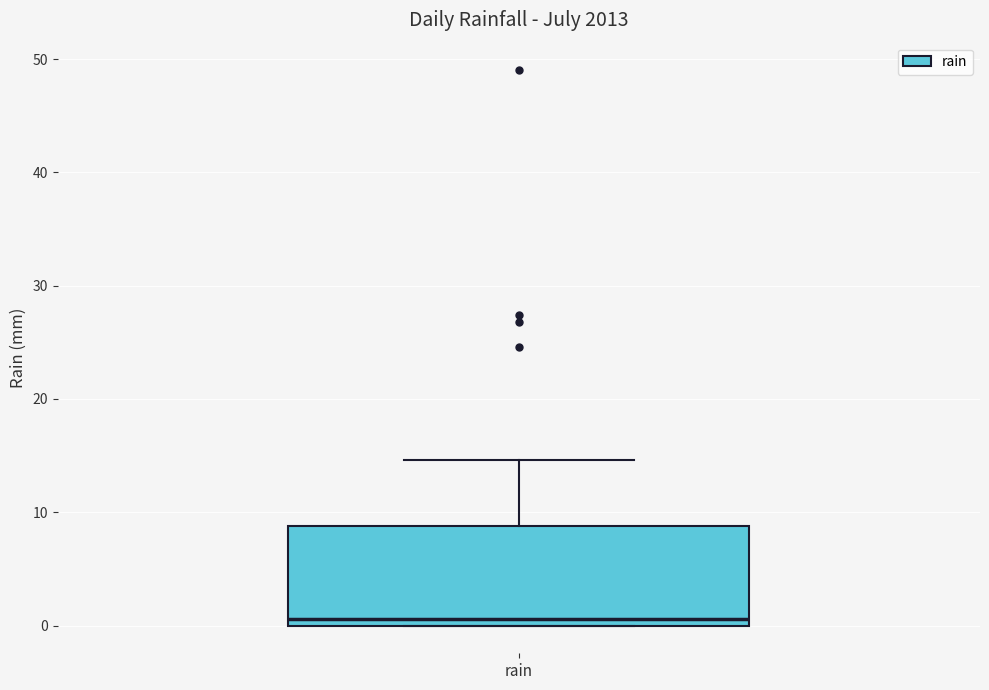

Read this box plot against the y-axis: the position of the median line, the range covered by the box, and the ends of both whiskers. The values are not printed on the chart, so give them approximately, as read against the axis.

median 1, box 0 to 9, whiskers 0 to 15